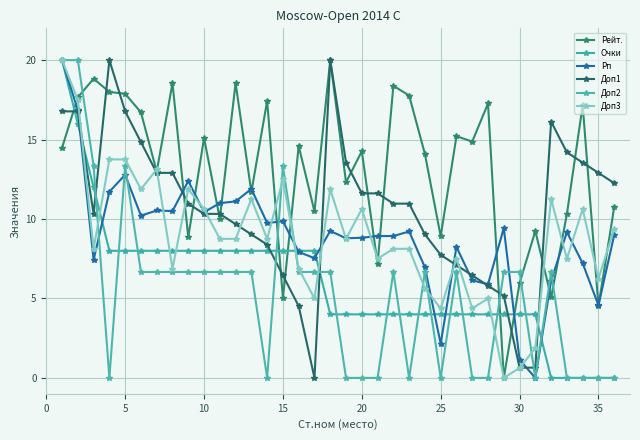

How many times do Доп1 and Очки cross each other?

7